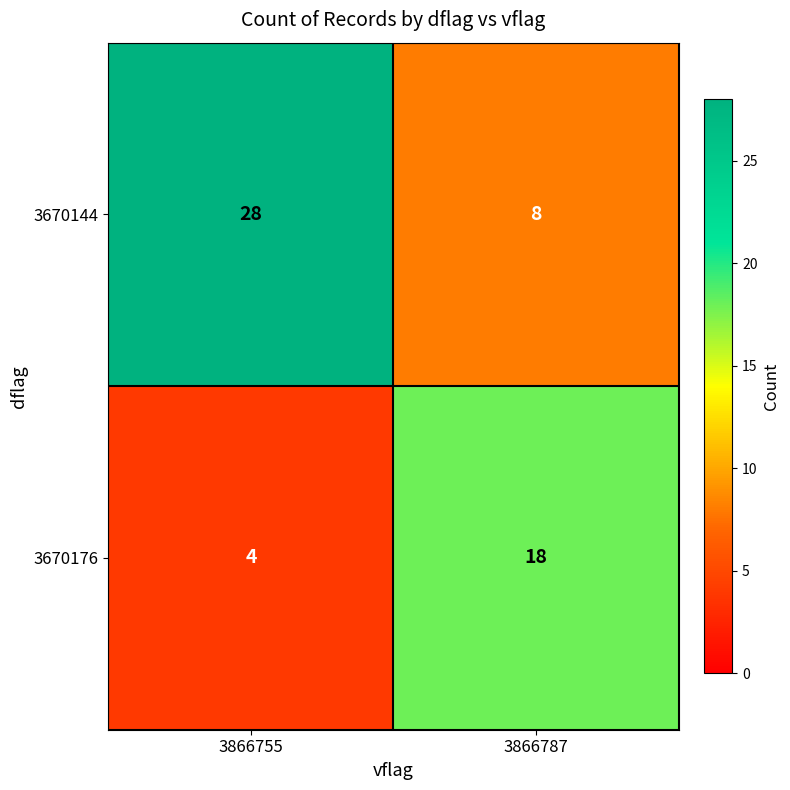

How many data points does each series have?

2